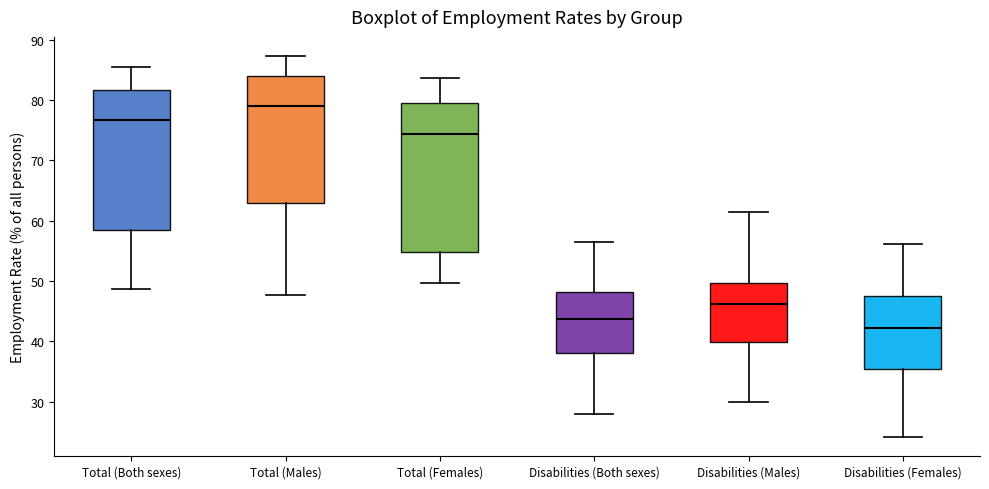

Reading left to right, read every box against the y-axis: the position of its median line, the range the box covers, and the ends of its whiskers. The values are not printed on the chart, so give them approximately, as read against the axis.

Total (Both sexes): median 77, box 58 to 82, whiskers 49 to 86
Total (Males): median 79, box 63 to 84, whiskers 48 to 87
Total (Females): median 74, box 55 to 80, whiskers 50 to 84
Disabilities (Both sexes): median 44, box 38 to 48, whiskers 28 to 56
Disabilities (Males): median 46, box 40 to 50, whiskers 30 to 62
Disabilities (Females): median 42, box 35 to 48, whiskers 24 to 56